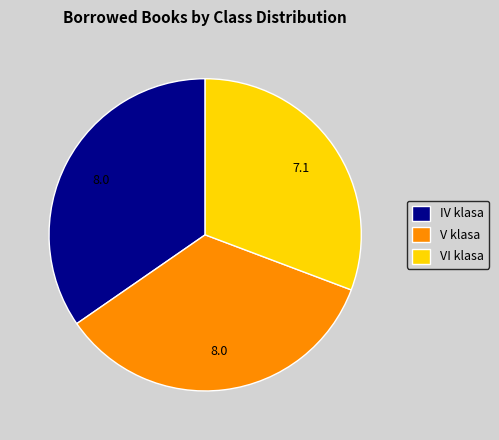

What is the ratio of the value at IV klasa to the value at V klasa?

1.0